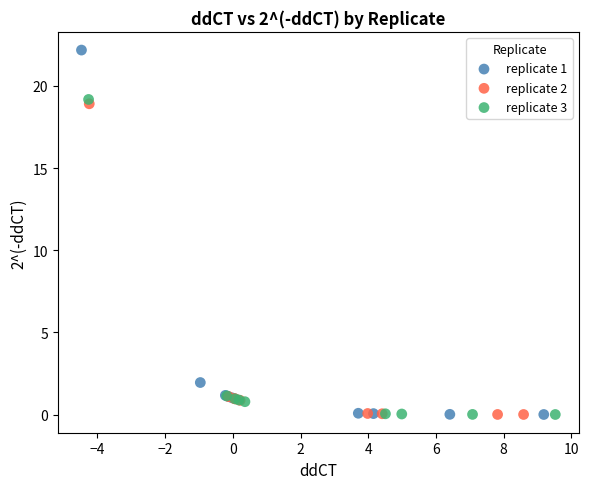

Which series has the largest Y range (max minus min)?

replicate 1